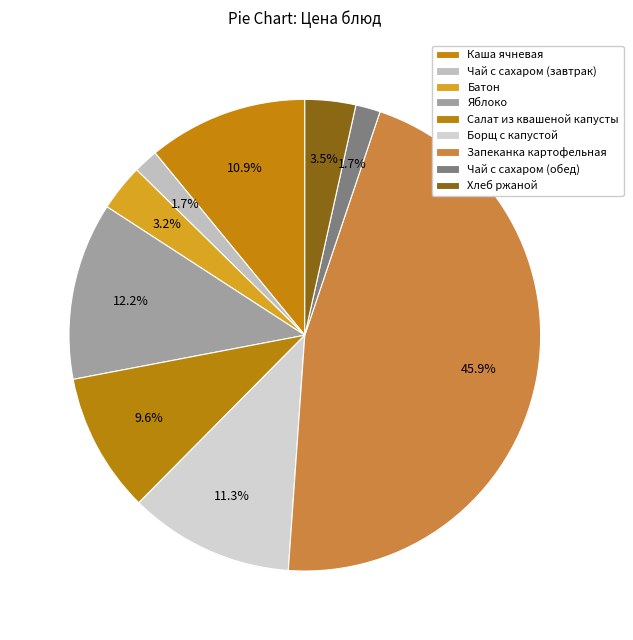

Which slice is the smallest?

Чай с сахаром (завтрак)